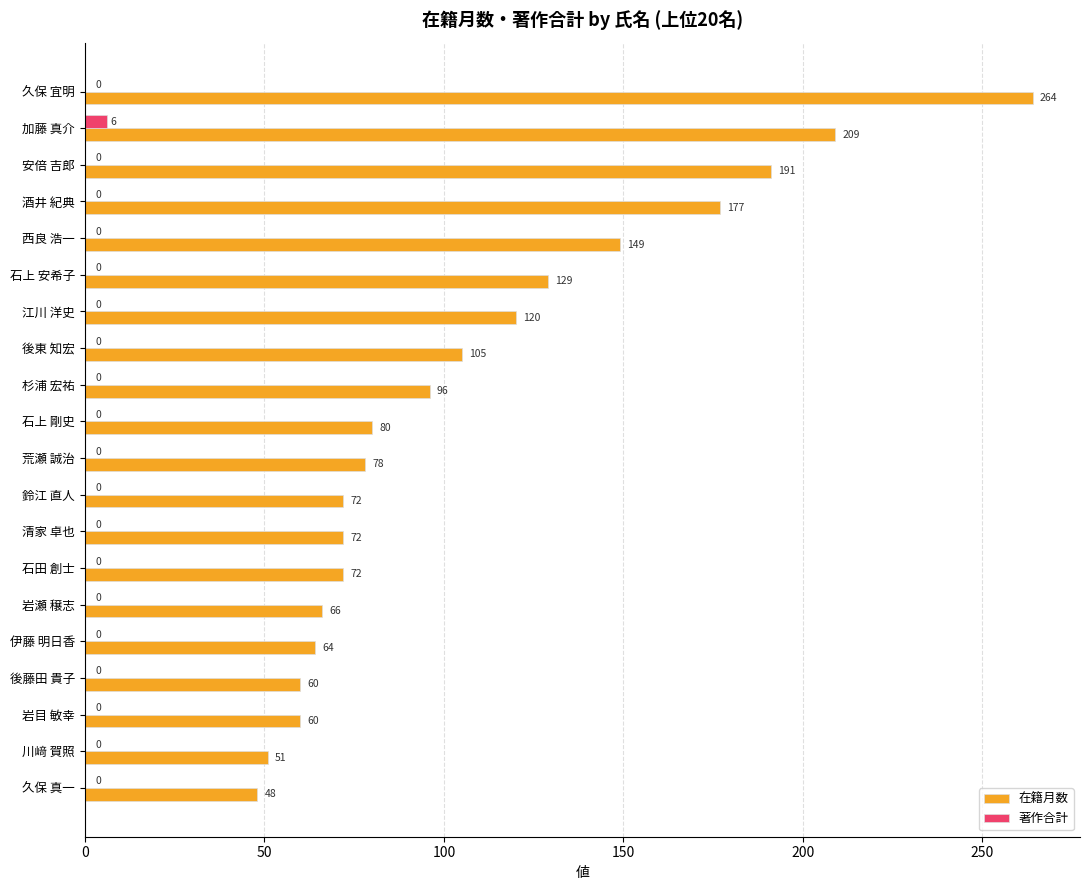

Which series changed the most between 西良 浩一 and 伊藤 明日香?

在籍月数